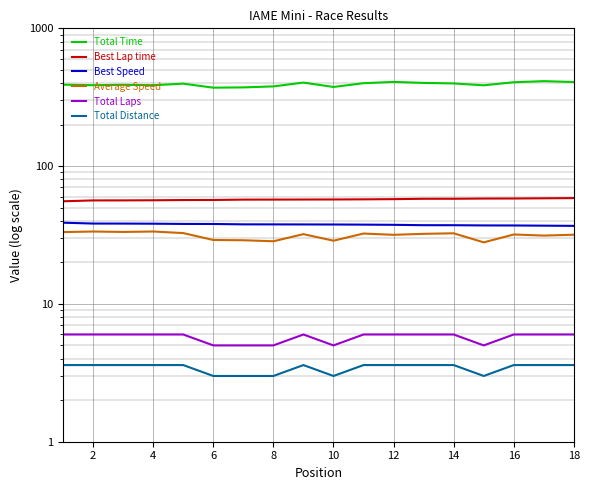

Read the Best Speed value at 6.

38.0